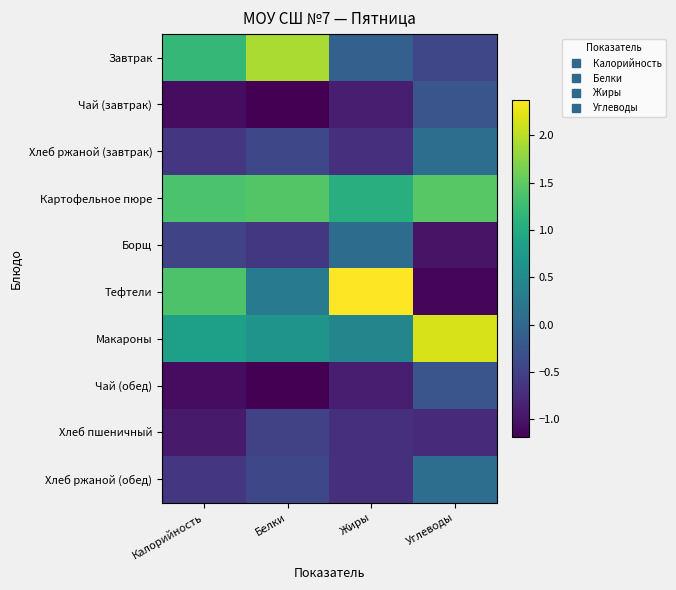

Reading right to left, what are all the values shown in this chart?

Завтрак: Углеводы=-0.4	Жиры=-0.1	Белки=1.9	Калорийность=1.2
Чай (завтрак): Углеводы=-0.2	Жиры=-0.9	Белки=-1.2	Калорийность=-1.1
Хлеб ржаной (завтрак): Углеводы=0.1	Жиры=-0.7	Белки=-0.4	Калорийность=-0.6
Картофельное пюре: Углеводы=1.5	Жиры=1.1	Белки=1.4	Калорийность=1.4
Борщ: Углеводы=-1.0	Жиры=0.1	Белки=-0.6	Калорийность=-0.5
Тефтели: Углеводы=-1.1	Жиры=2.4	Белки=0.3	Калорийность=1.4
Макароны: Углеводы=2.2	Жиры=0.5	Белки=0.7	Калорийность=0.8
Чай (обед): Углеводы=-0.2	Жиры=-0.9	Белки=-1.2	Калорийность=-1.1
Хлеб пшеничный: Углеводы=-0.8	Жиры=-0.7	Белки=-0.5	Калорийность=-0.9
Хлеб ржаной (обед): Углеводы=0.1	Жиры=-0.7	Белки=-0.4	Калорийность=-0.6